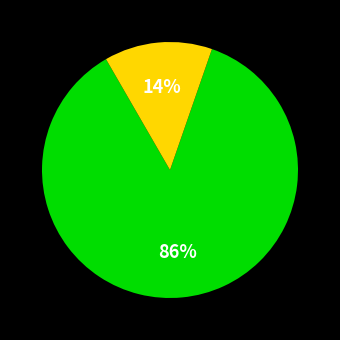

Does any single category account for the majority?

Yes